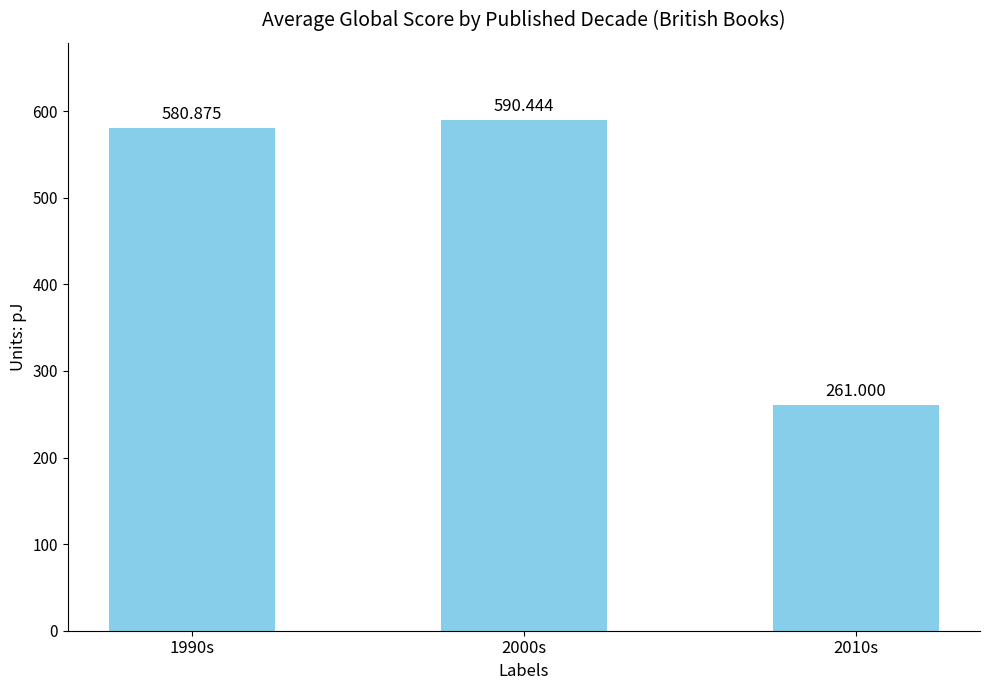

The chart shows a value of 309.7 at 2000s. True or false?

False